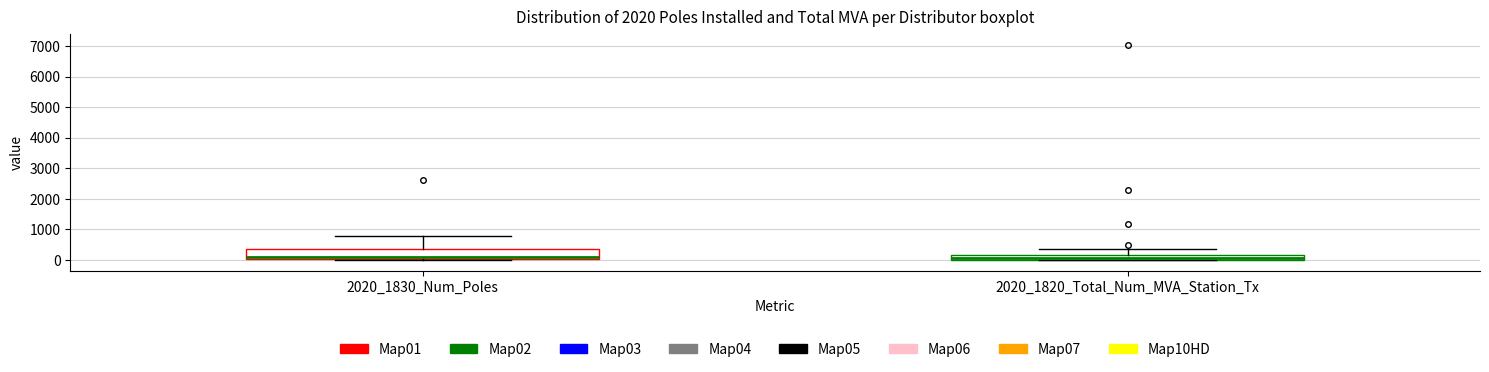

Where does the upper whisker of the box for 2020_1820_Total_Num_MVA_Station_Tx end on the y-axis? The values are not printed on the chart, so give them approximately, as read against the axis.

400